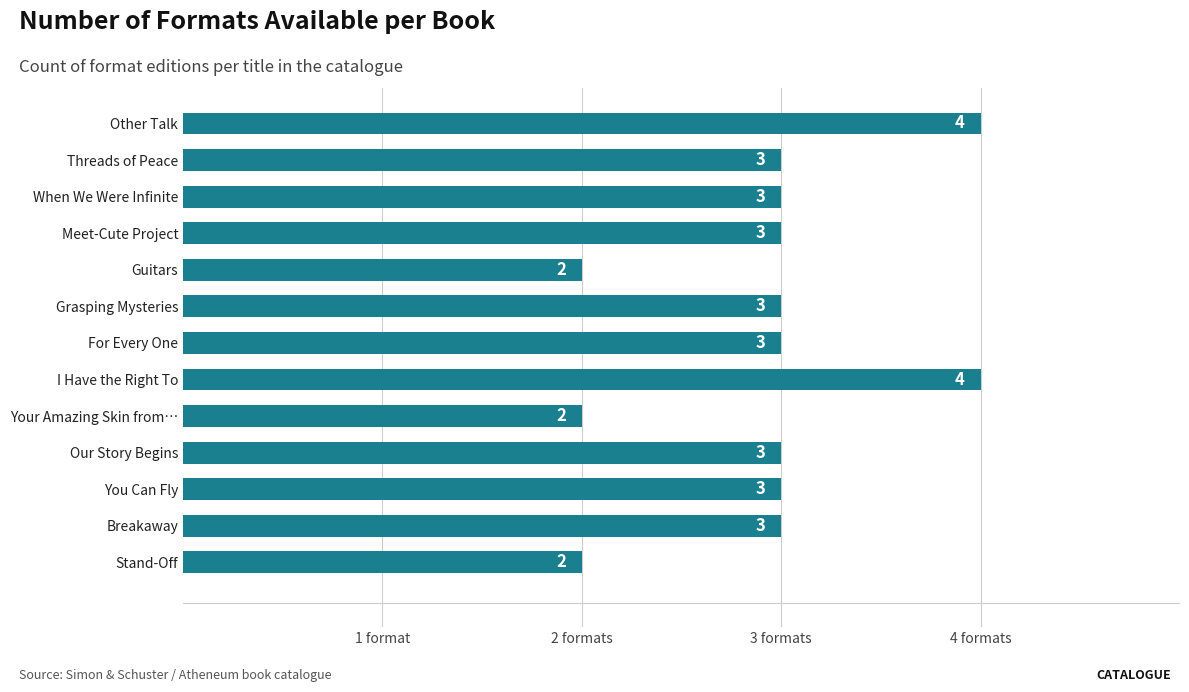

Are the bars grouped side by side (vs. stacked)?

No